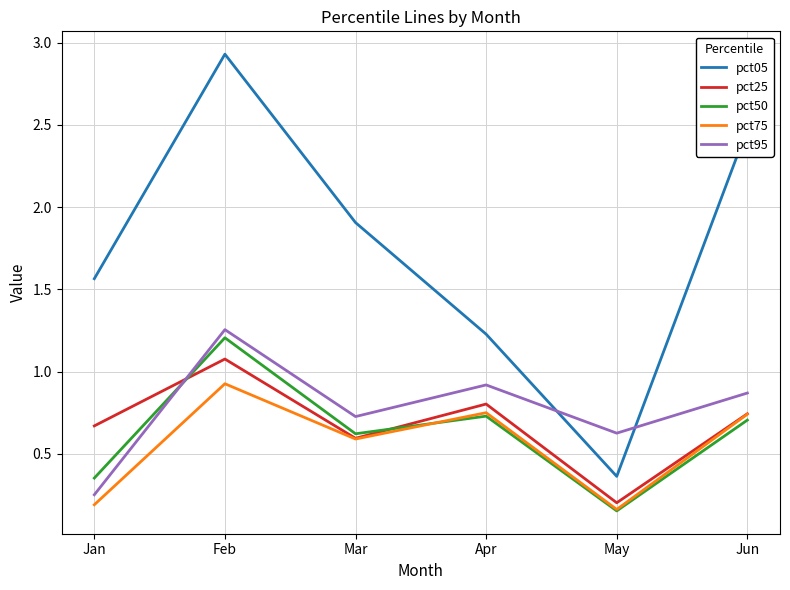

At how many categories does at least one series exceed 0?

6